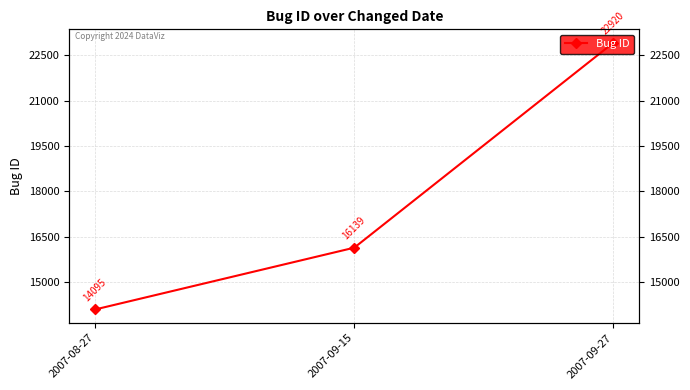

Count the number of values greater than 16139.

1